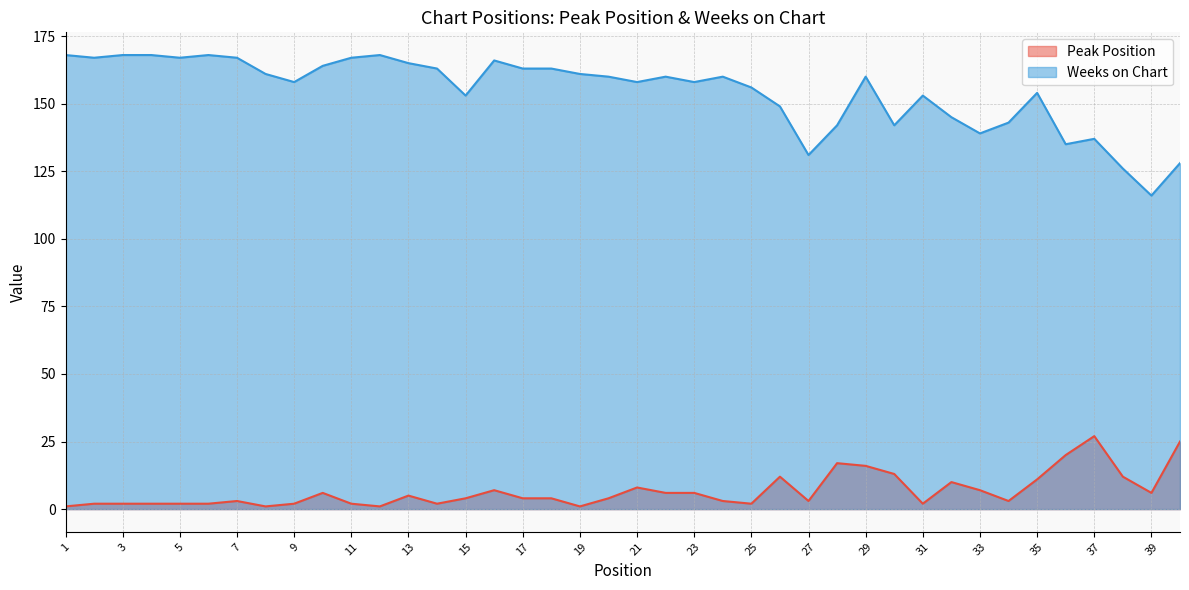

How many lines are shown in the chart?

2